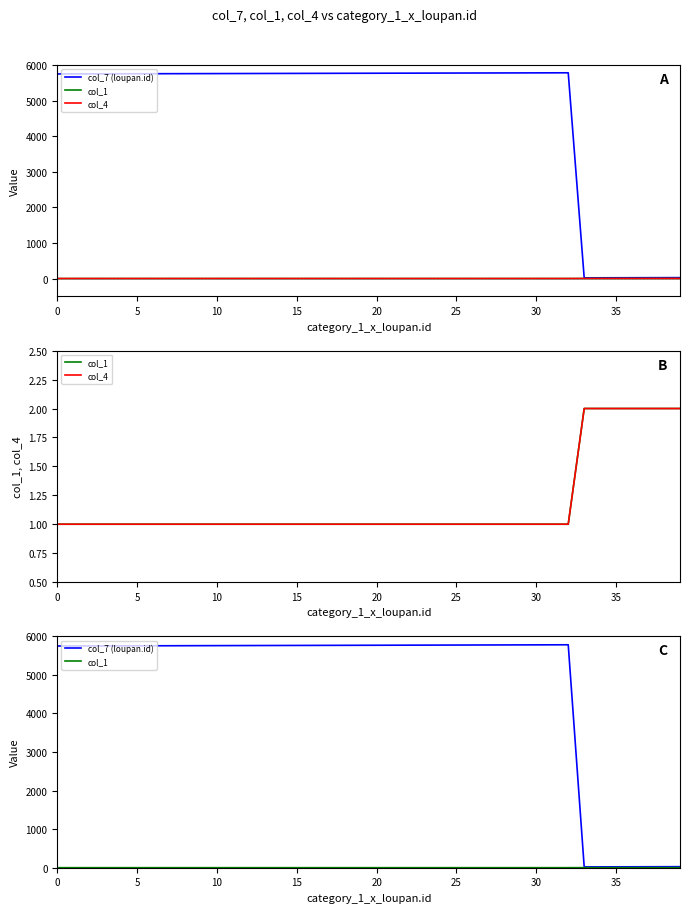

Rank the series by their maximum value, from lowest to highest.

col_1, col_4, col_7 (loupan.id)